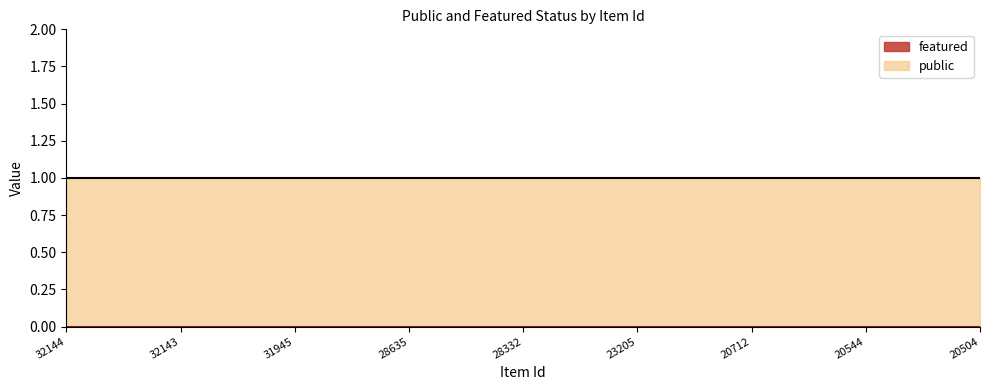

What are all the series names shown in the legend?

public, featured